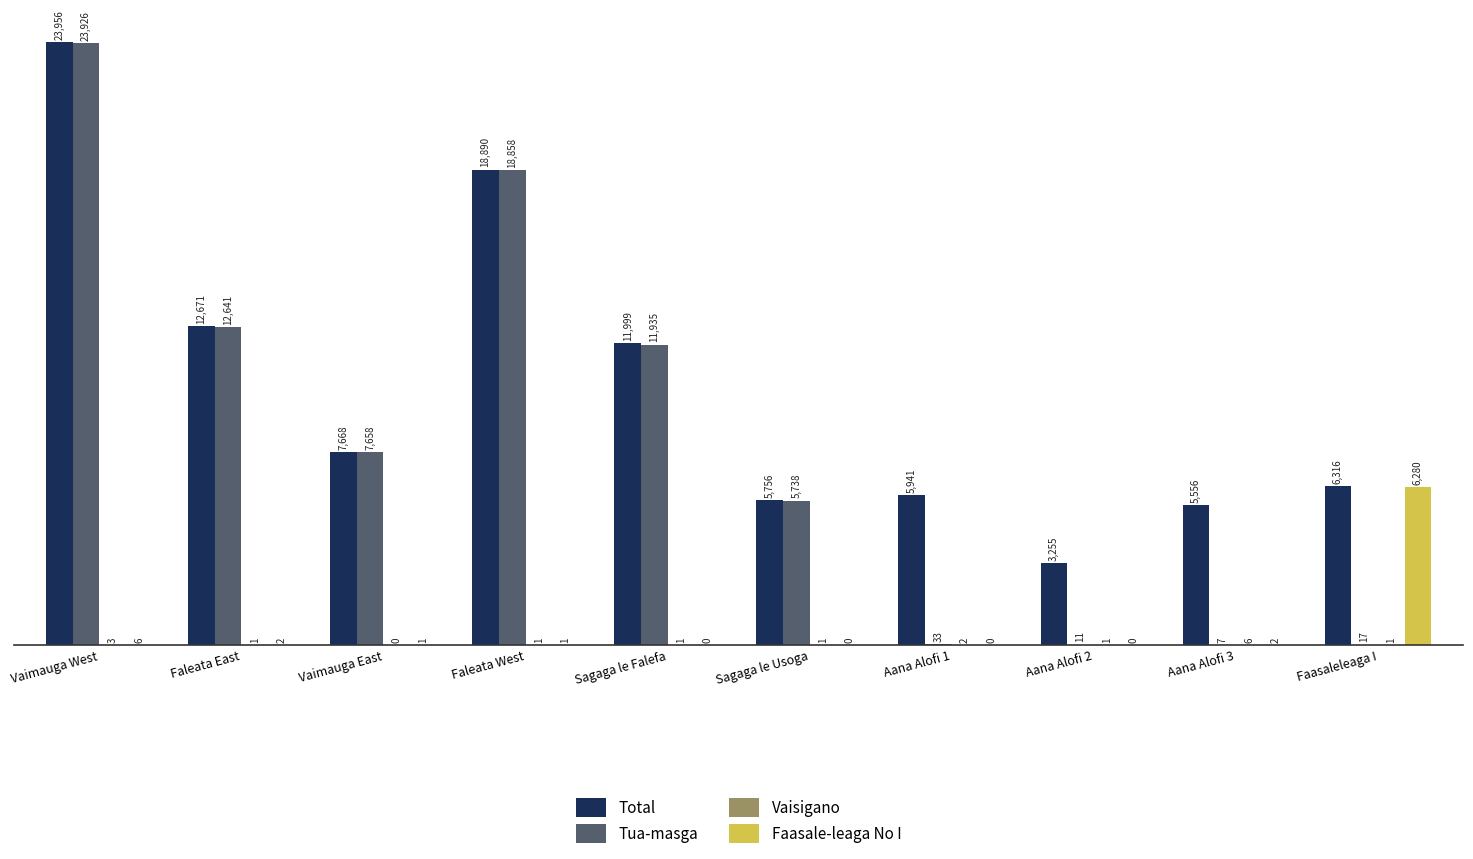

What is the sum of the Faasale-leaga No I values at Faleata West and Vaimauga West?

7